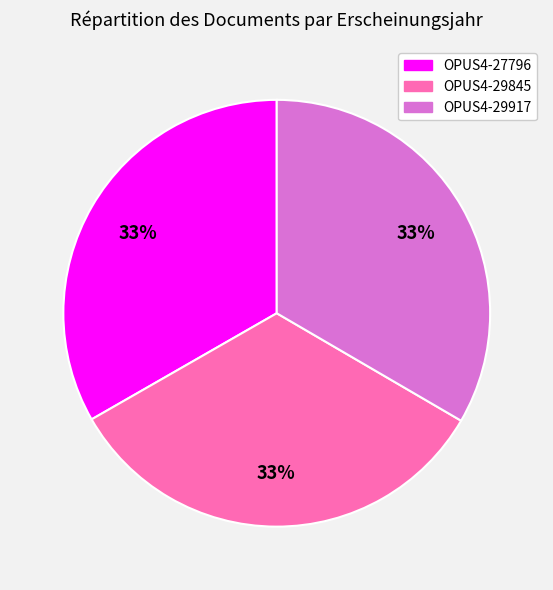

Count the number of slices in the pie.

3